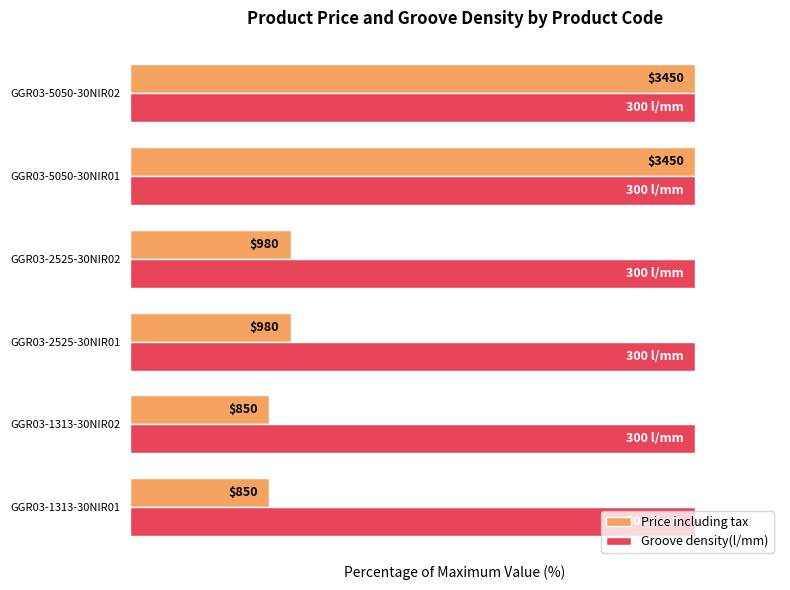

What are all the series names shown in the legend?

Price including tax, Groove density(l/mm)